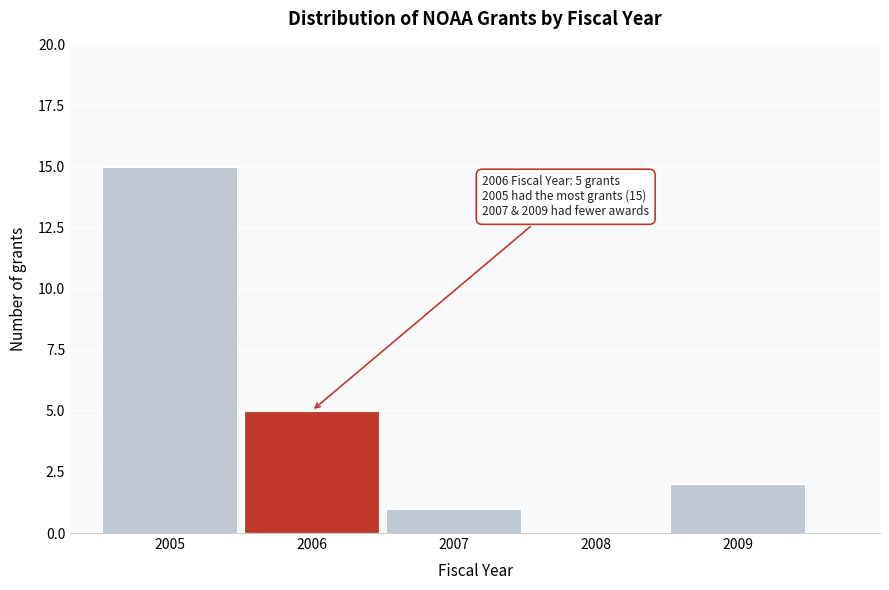

Reading left to right, what are all the values shown in this chart?

2005=15	2006=5	2007=1	2008=0	2009=2